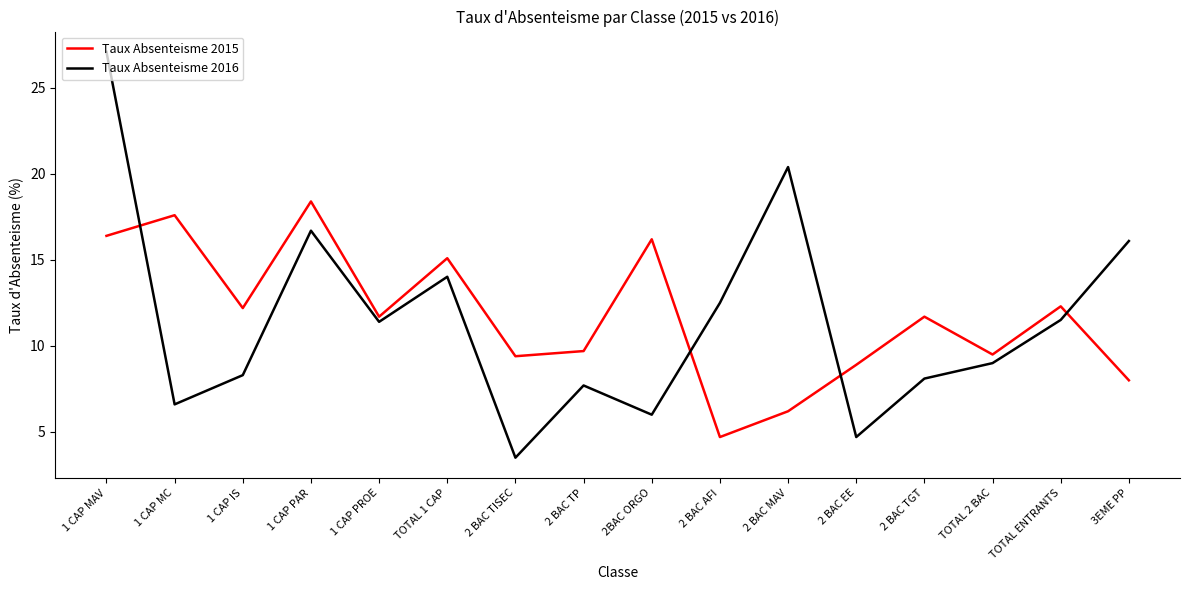

In Taux Absenteisme 2015, how many points are higher than both neighbors (excluding endpoints)?

6